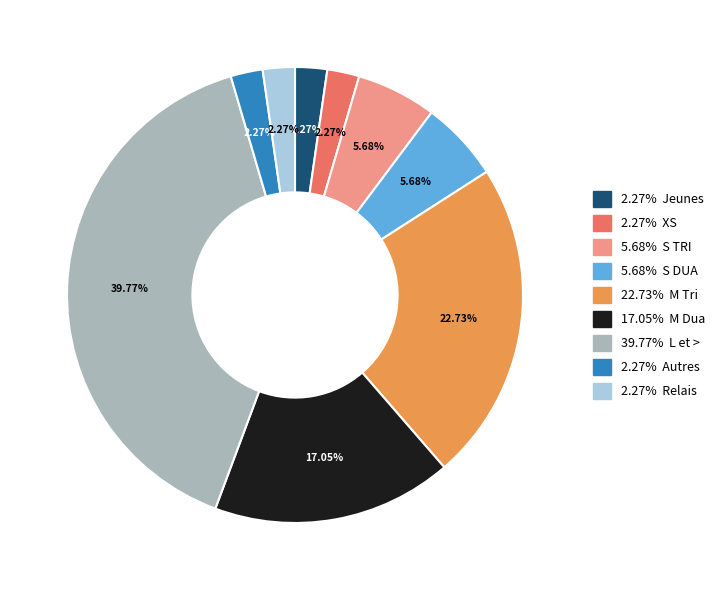

Does any single category account for the majority?

No